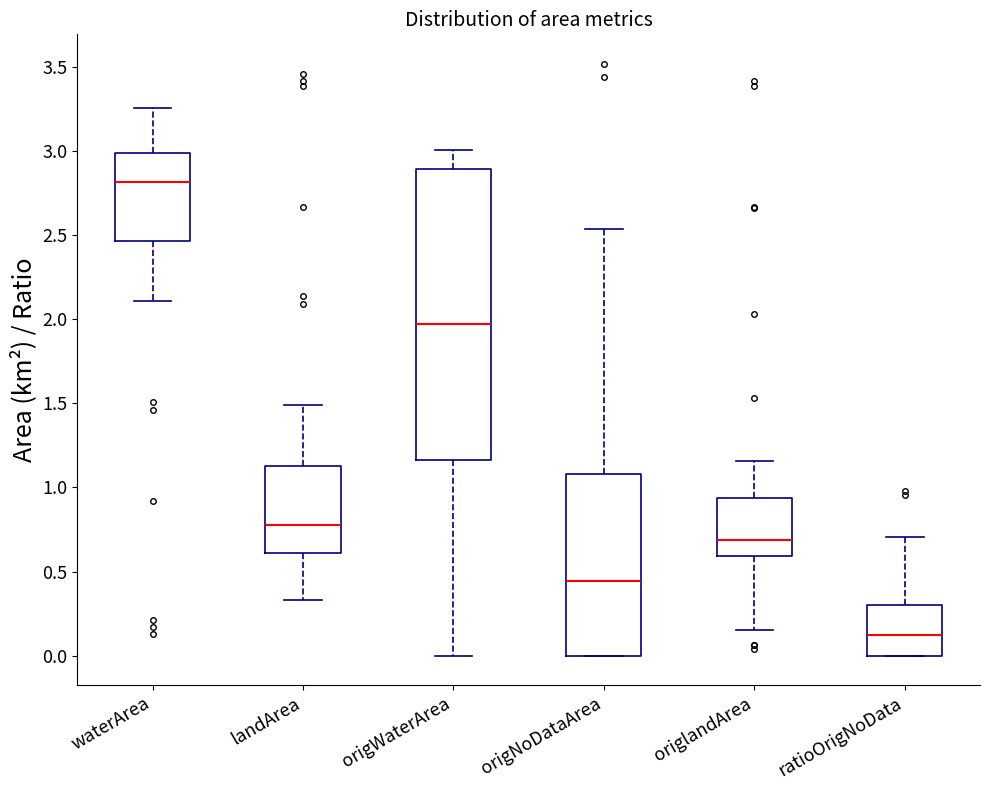

Reading left to right, transcribe this box plot: for each box, give where its median line is, the range the box spans, and where its two whiskers end, as read against the y-axis. The values are not printed on the chart, so give them approximately, as read against the axis.

waterArea: median 2.80, box 2.45 to 3.00, whiskers 2.10 to 3.25
landArea: median 0.80, box 0.60 to 1.15, whiskers 0.35 to 1.50
origWaterArea: median 2.00, box 1.15 to 2.90, whiskers 0.00 to 3.00
origNoDataArea: median 0.45, box 0.00 to 1.10, whiskers 0.00 to 2.55
origlandArea: median 0.70, box 0.60 to 0.95, whiskers 0.15 to 1.15
ratioOrigNoData: median 0.10, box 0.00 to 0.30, whiskers 0.00 to 0.70